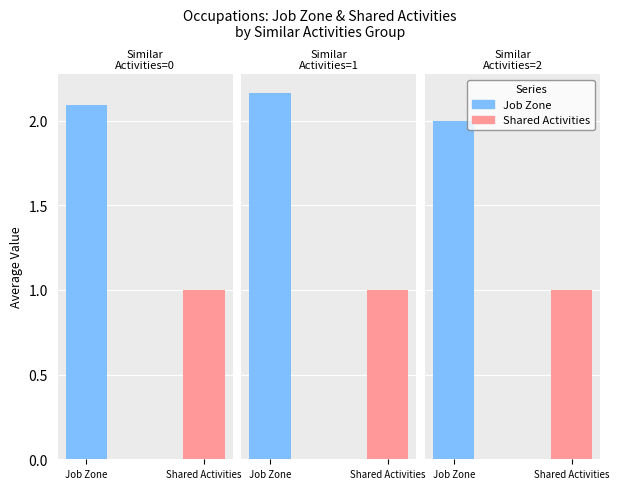

Rank the series by their maximum value, from lowest to highest.

Shared Activities, Job Zone